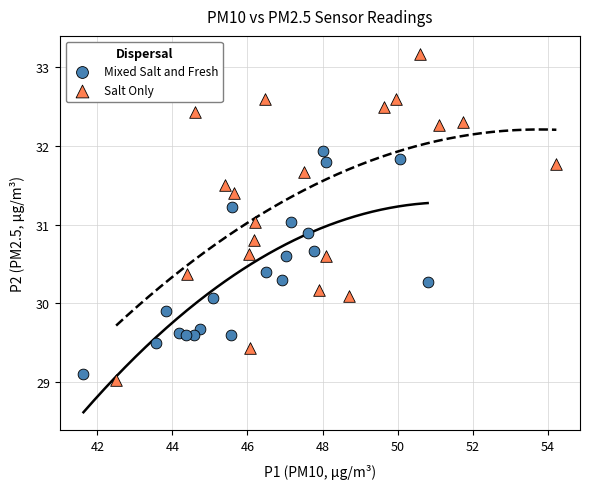

Which series reaches the maximum Y coordinate?

Salt Only